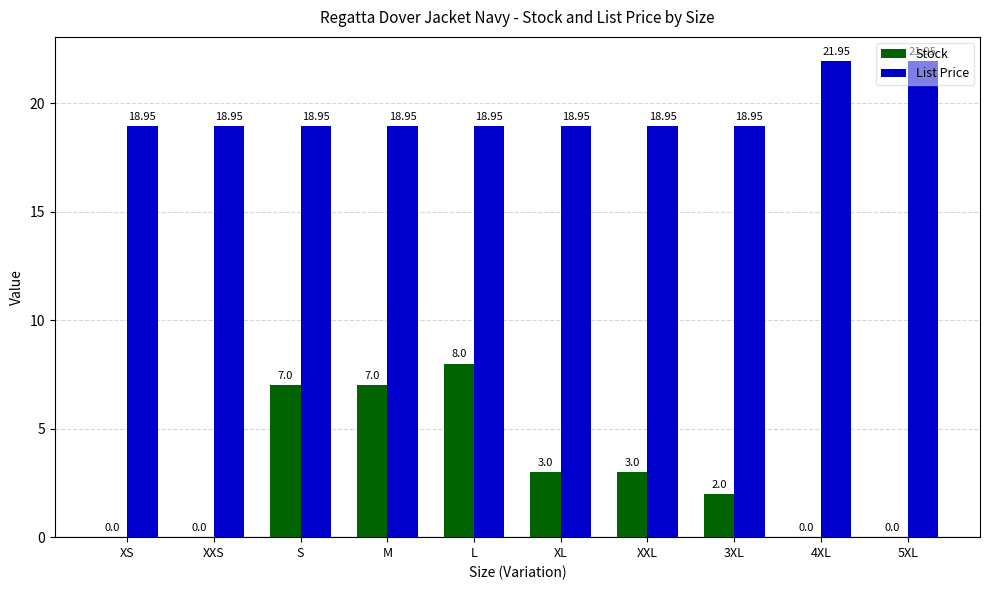

Which series has the largest total across all categories?

List Price